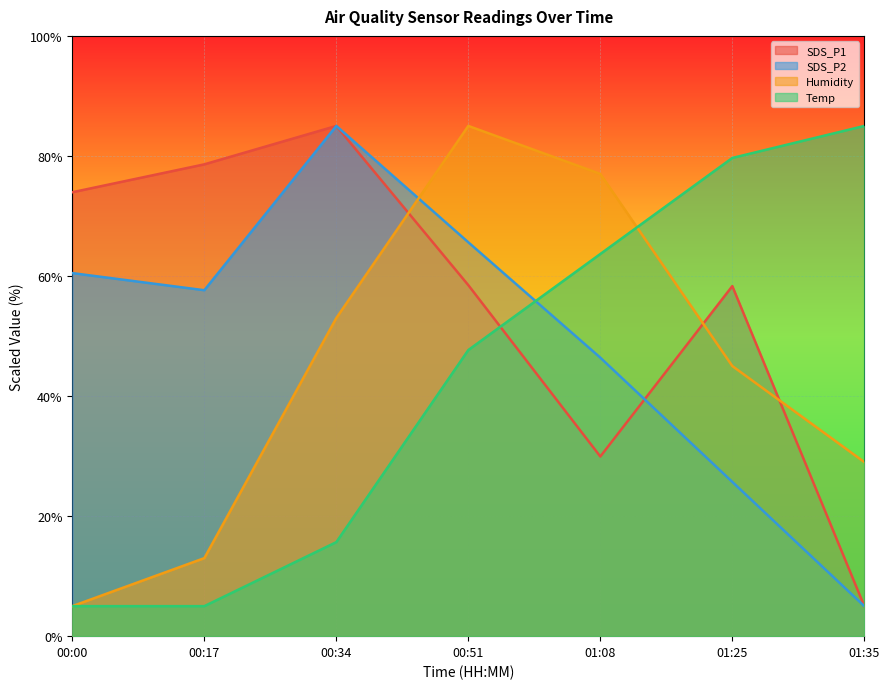

At which label is Temp closest to 45?

00:51